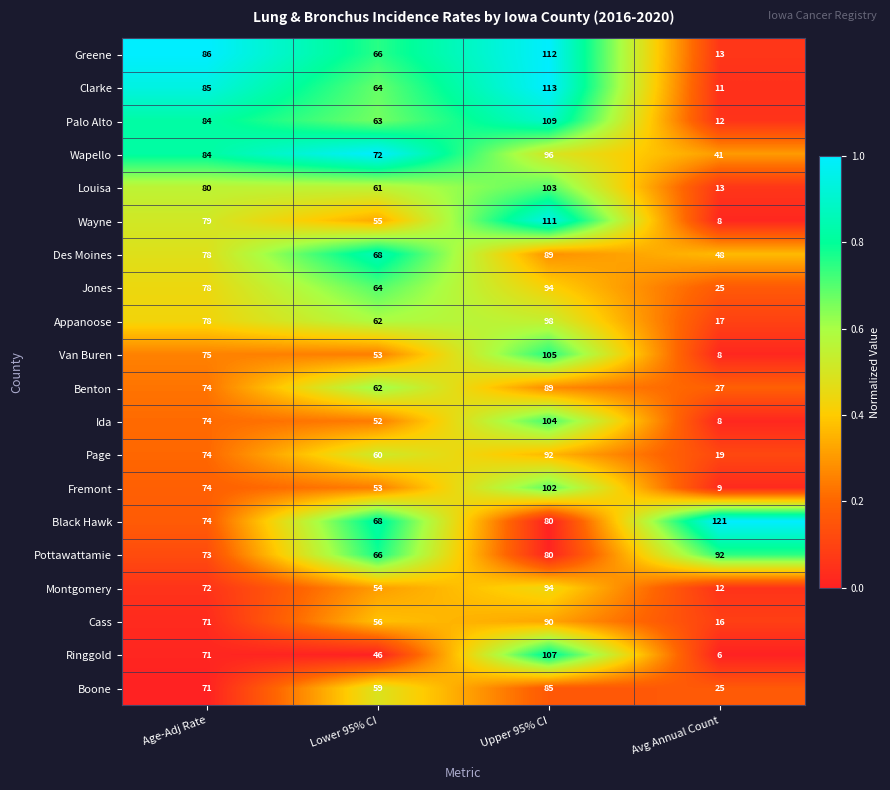

At which label does Louisa reach its peak?

Upper 95% CI